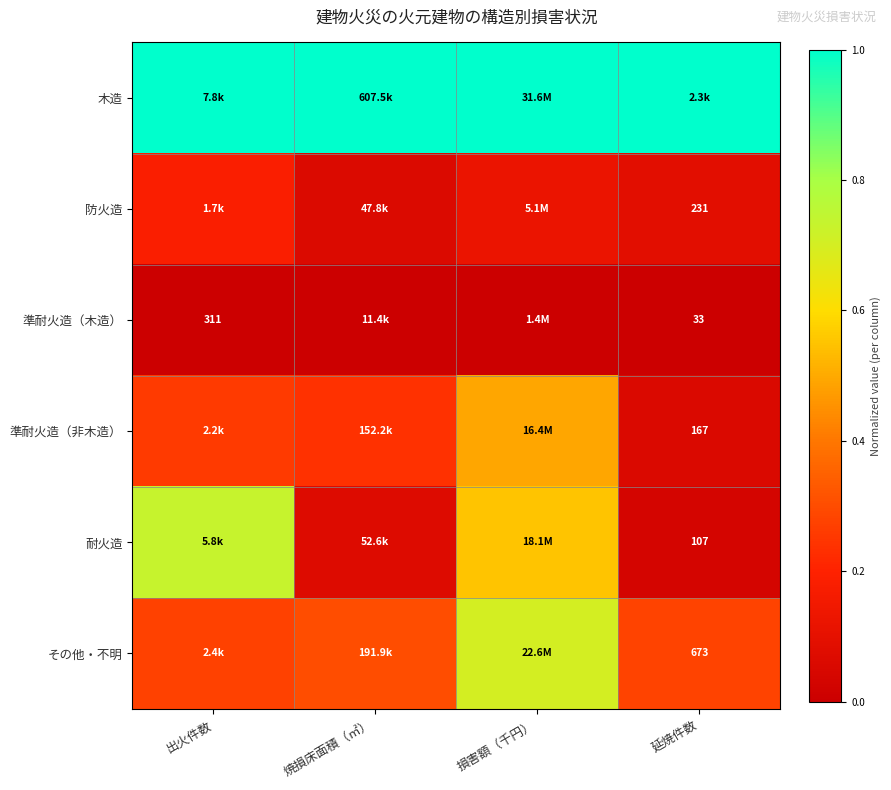

Rank the categories by 耐火造 value from lowest to highest.

延焼件数, 焼損床面積（㎡）, 損害額（千円）, 出火件数